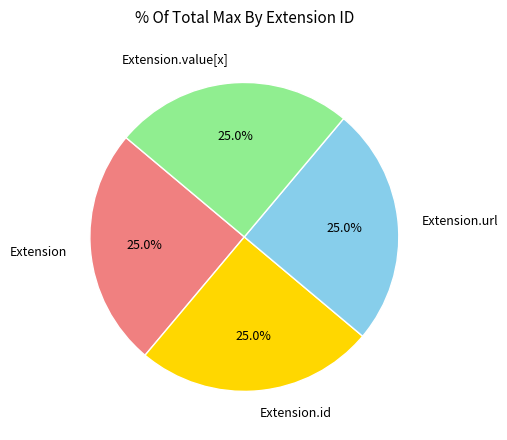

Is there a majority slice in this chart?

No